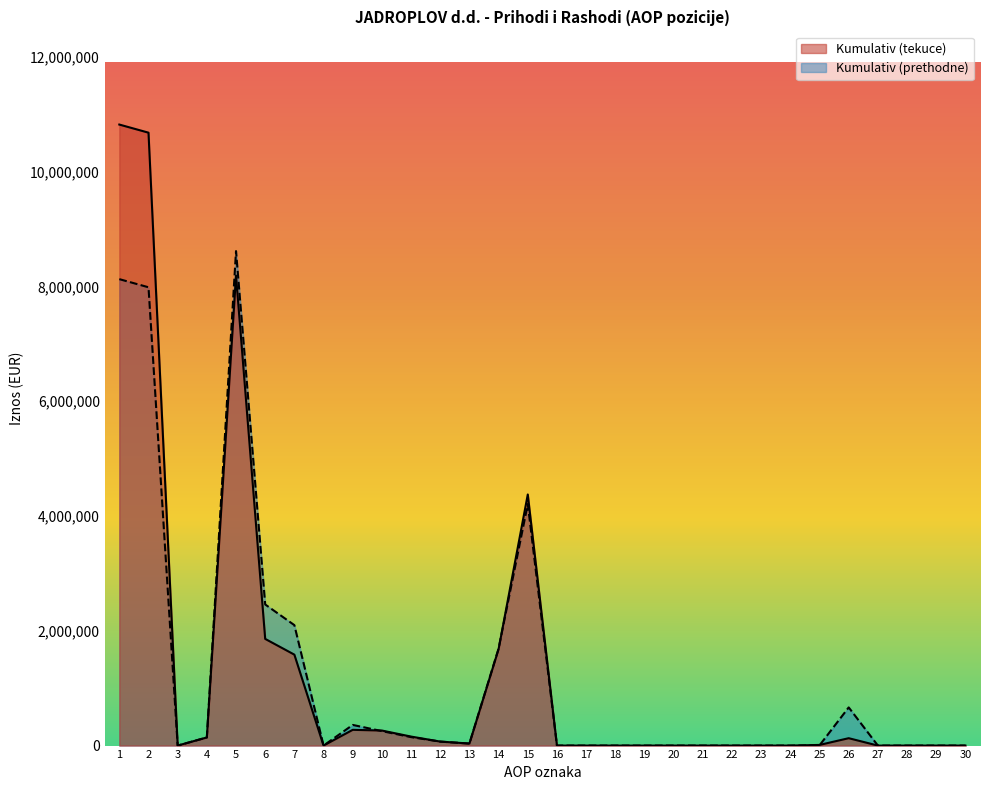

How many data points in Kumulativ (prethodne) are above 4336?

14